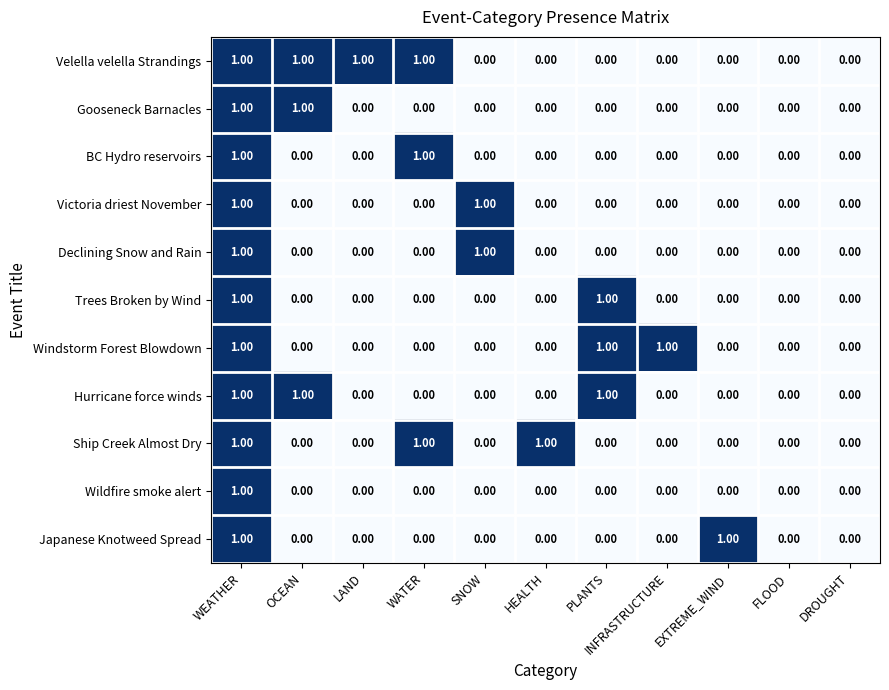

What is the sum of all Ship Creek Almost Dry values?

3